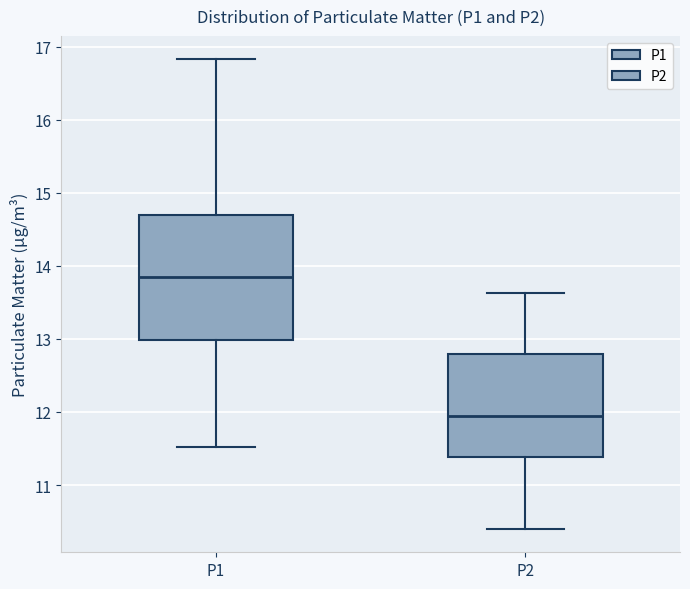

Where does the median line of the box for P2 sit on the y-axis? The values are not printed on the chart, so give them approximately, as read against the axis.

11.9